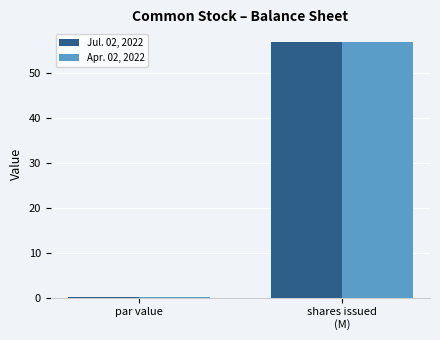

How many groups of bars are there?

2